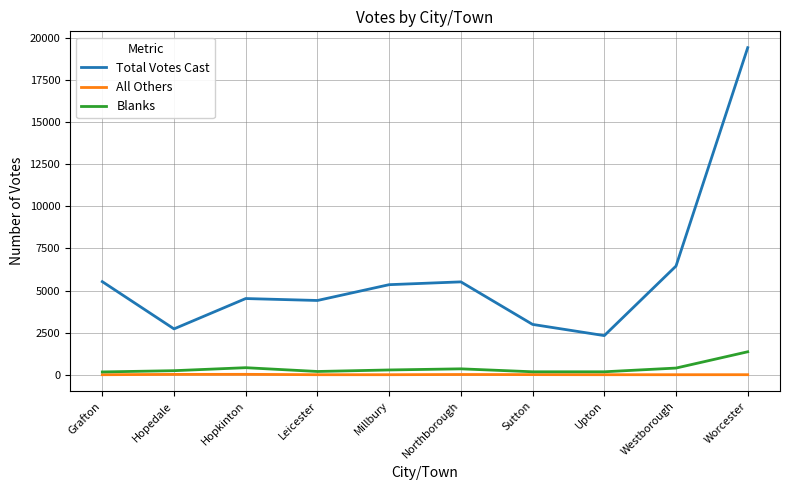

How many lines are shown in the chart?

3